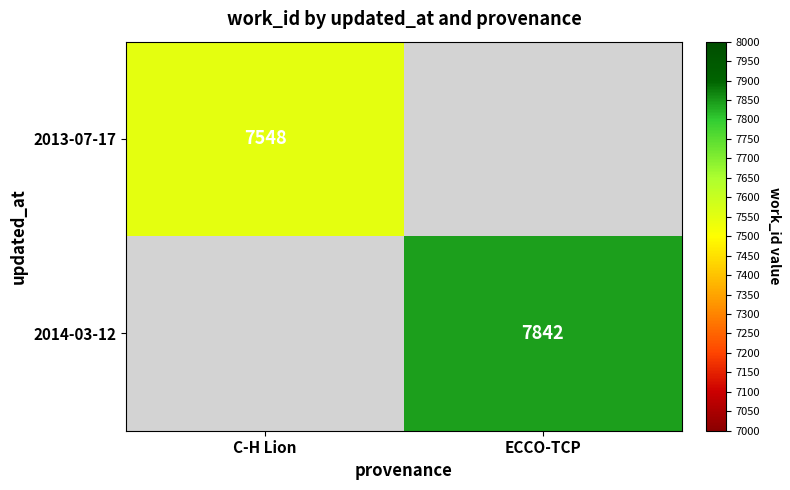

True or false: 2013-07-17 has a value of 4855 at C-H Lion.

False